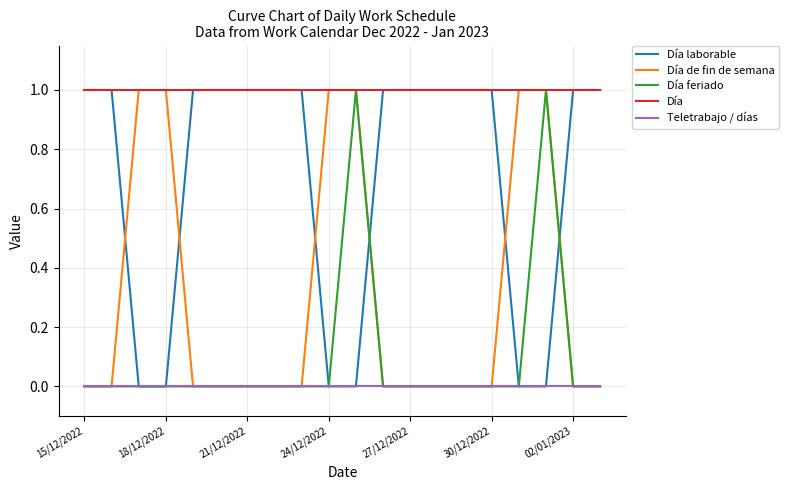

Which series has the largest total across all categories?

Día